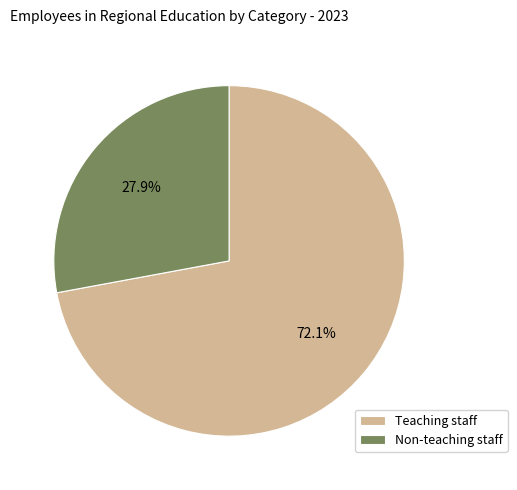

How many segments does this pie chart have?

2